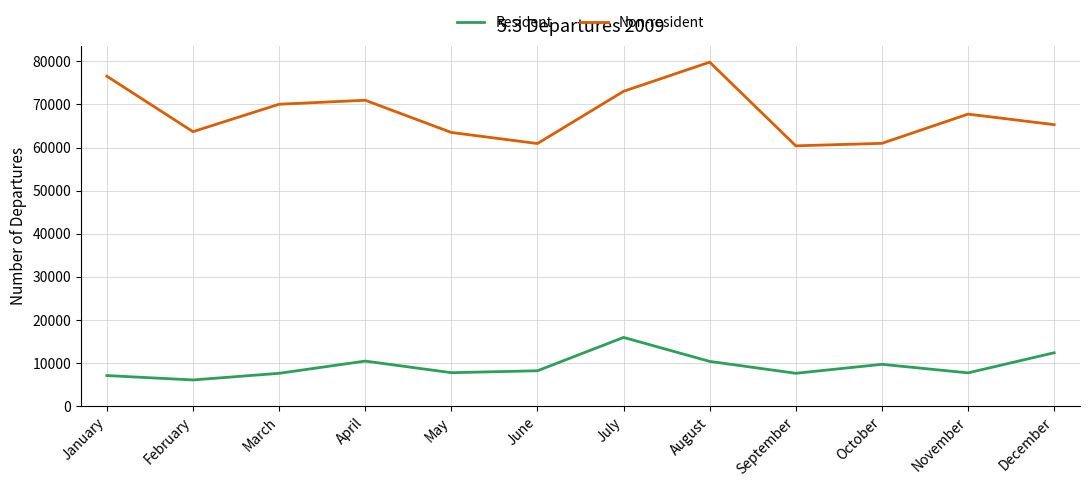

What is the difference between the Resident values at July and March?

8323